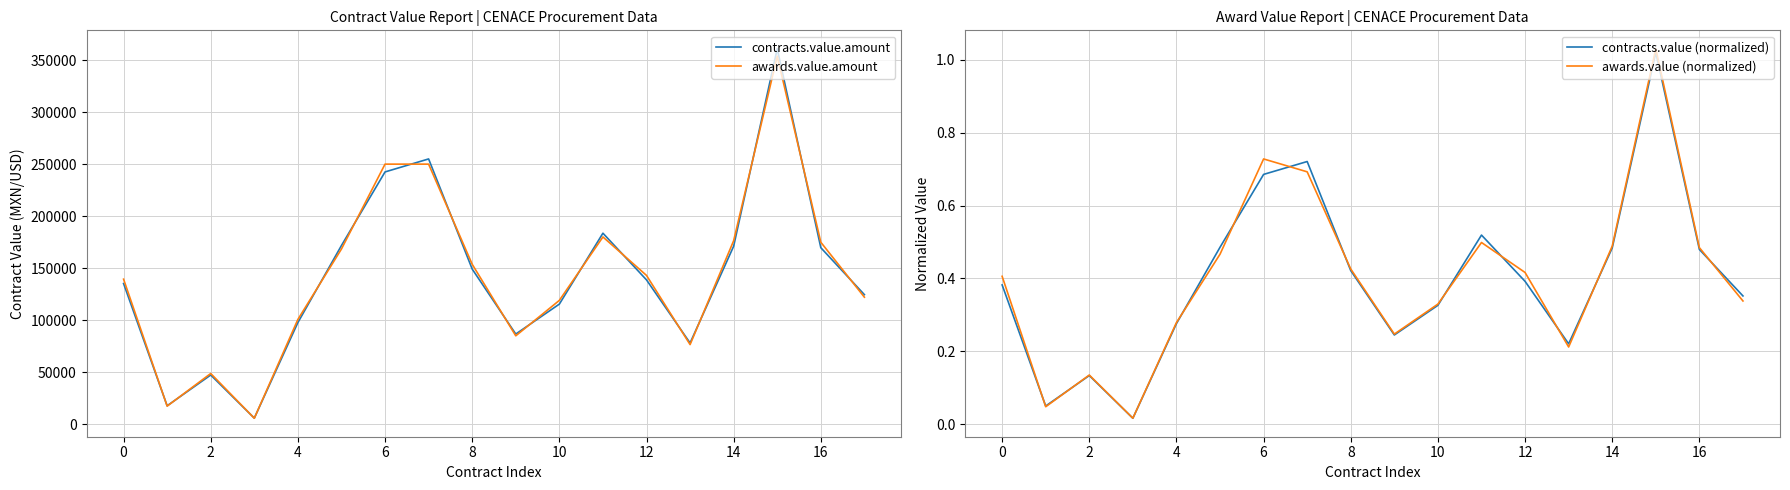

What is the label of the 7th point from the right?

11